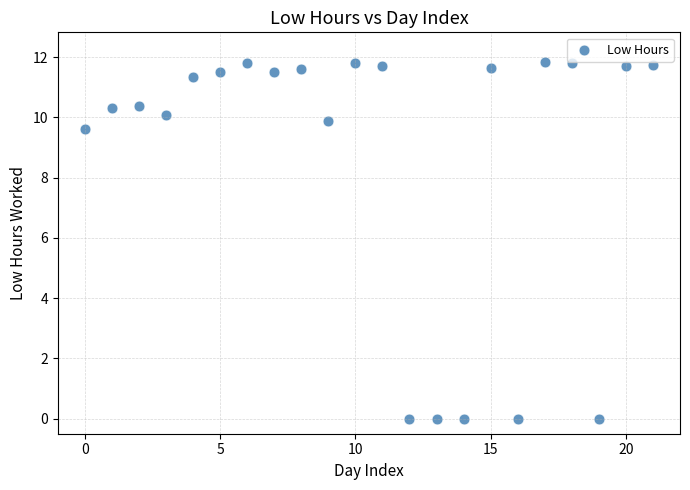

What is the range of Y values (max minus min)?

11.8